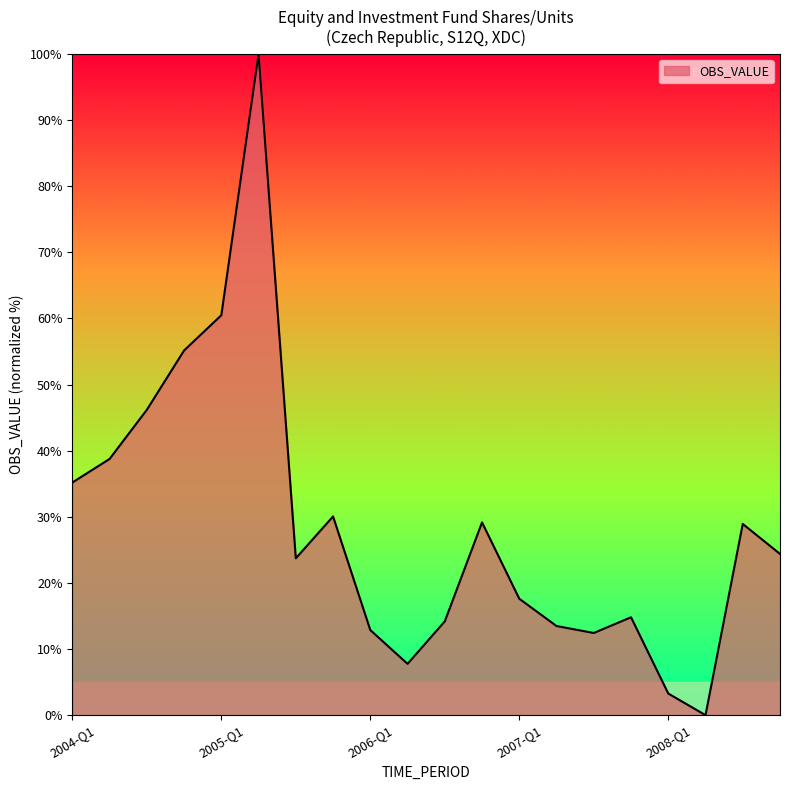

How many lines are shown in the chart?

1